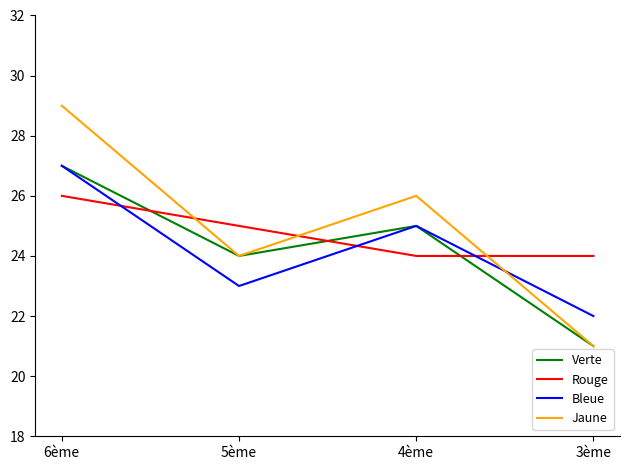

The value of Bleue at 3ème is 7. True or false?

False